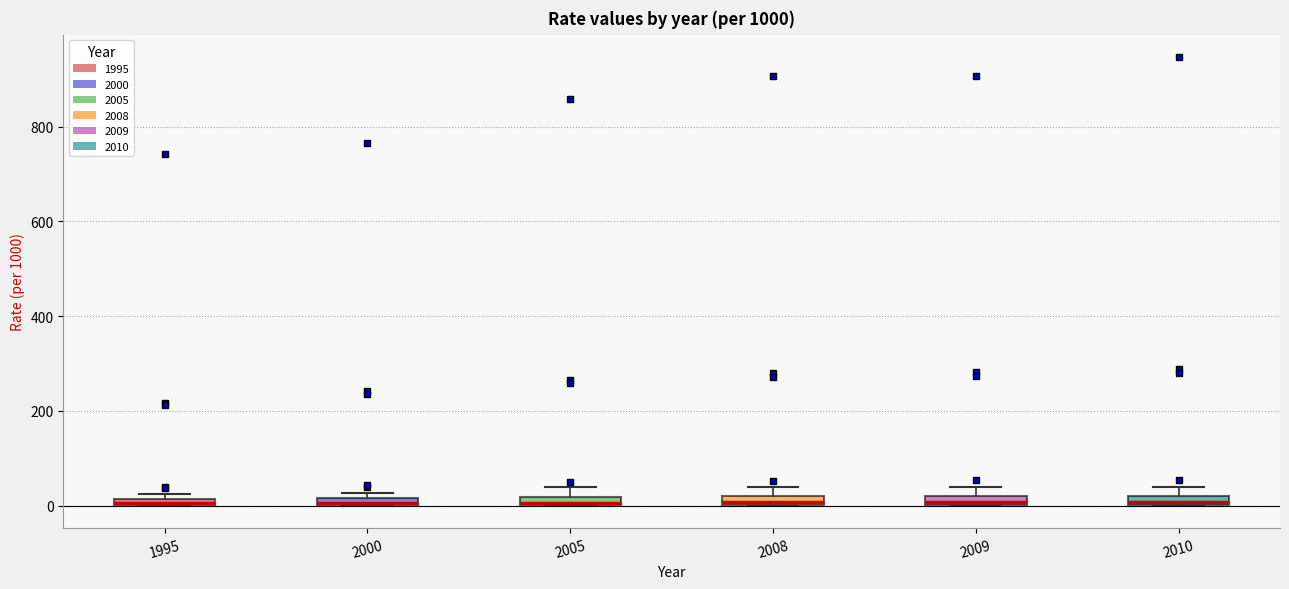

Where is the upper edge of the box at x = 1995 on the y-axis? The values are not printed on the chart, so give them approximately, as read against the axis.

20